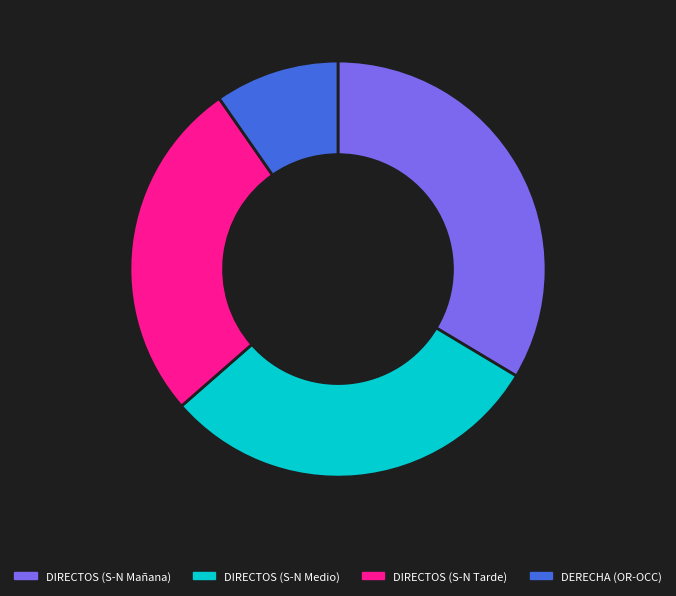

Does DIRECTOS (S-N Medio) account for over 50% of the chart?

No